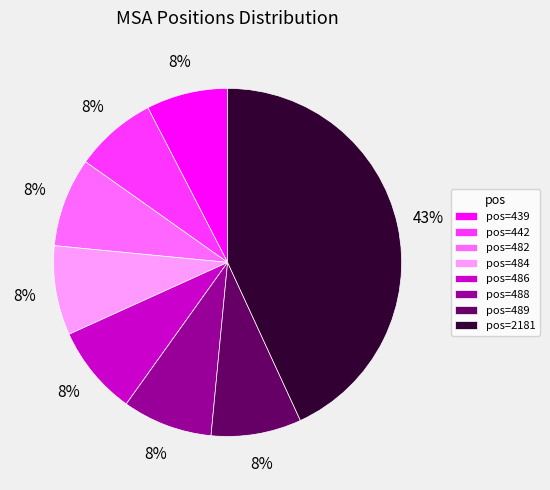

What is the largest slice in the pie chart?

pos=2181